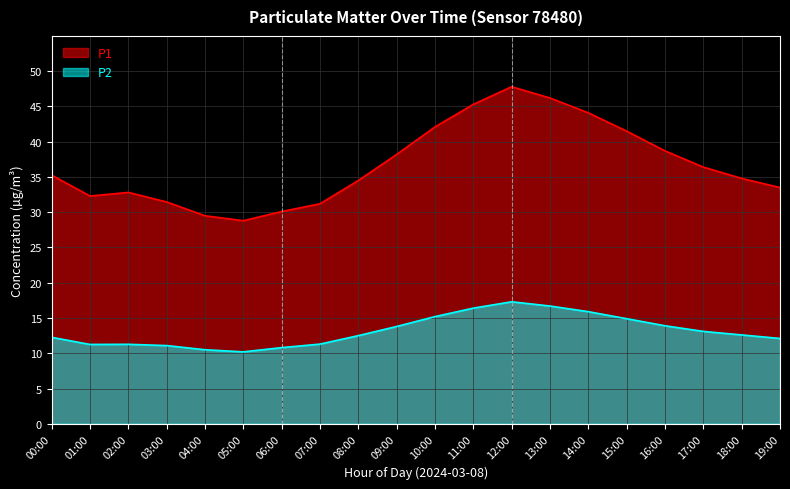

Does the chart display data point markers on the line(s)?

No